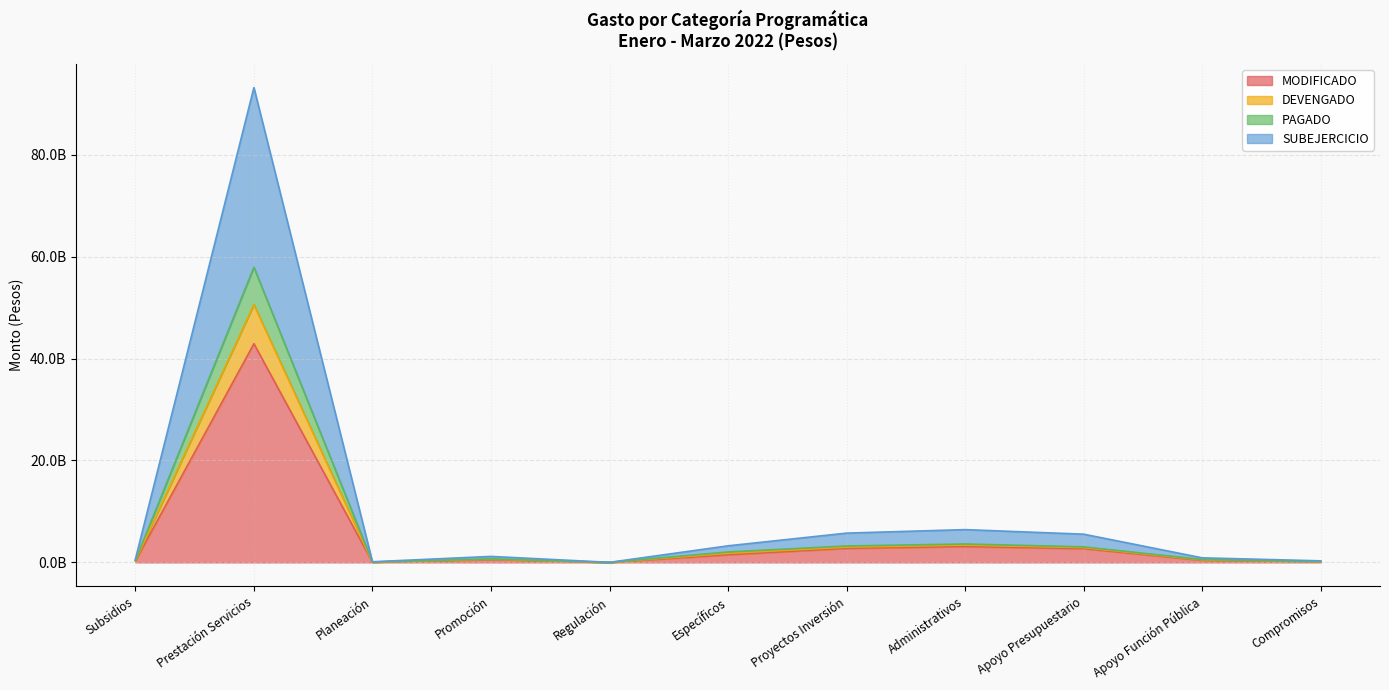

Is it true that SUBEJERCICIO equals 203408858 at Compromisos?

False